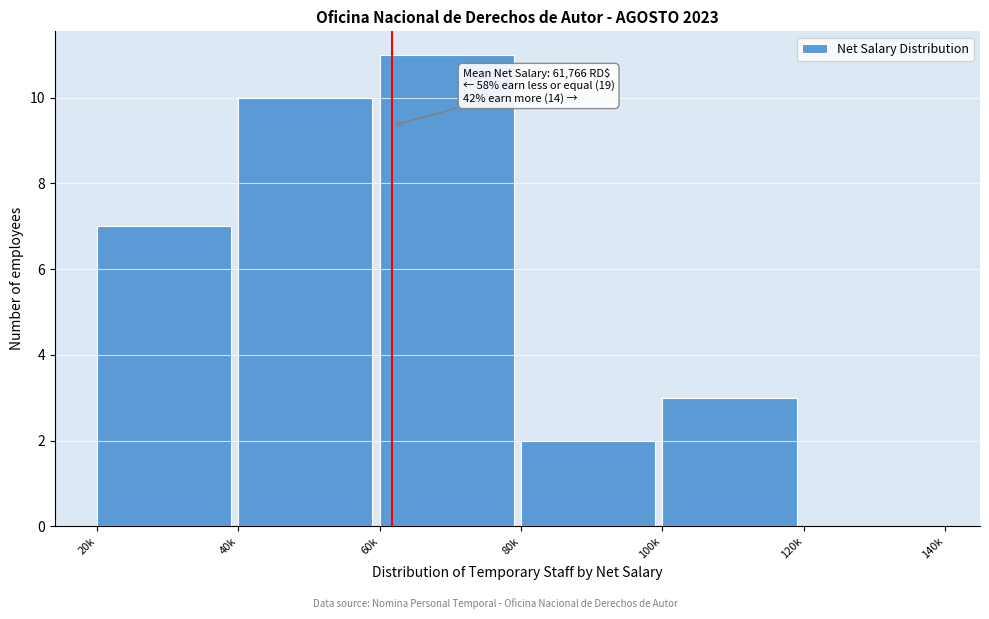

Reading right to left, transcribe all the data shown in this chart.

120k=0	100k=3	80k=2	60k=11	40k=10	20k=7